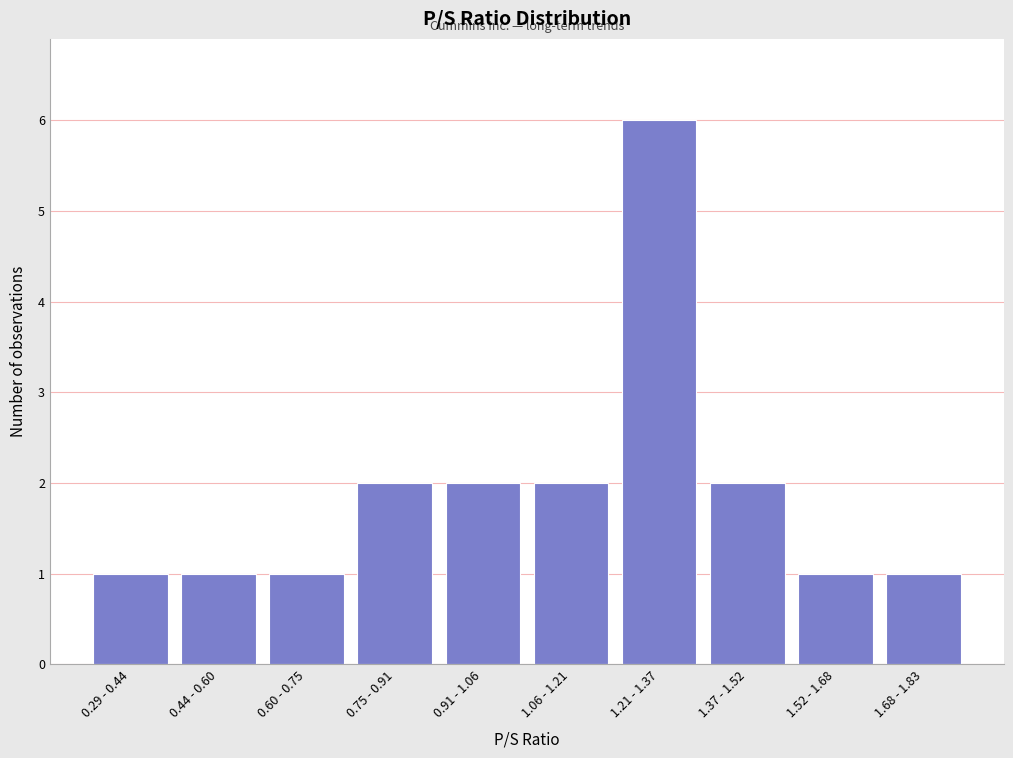

Reading left to right, list all the values displayed in this chart.

1	1	1	2	2	2	6	2	1	1